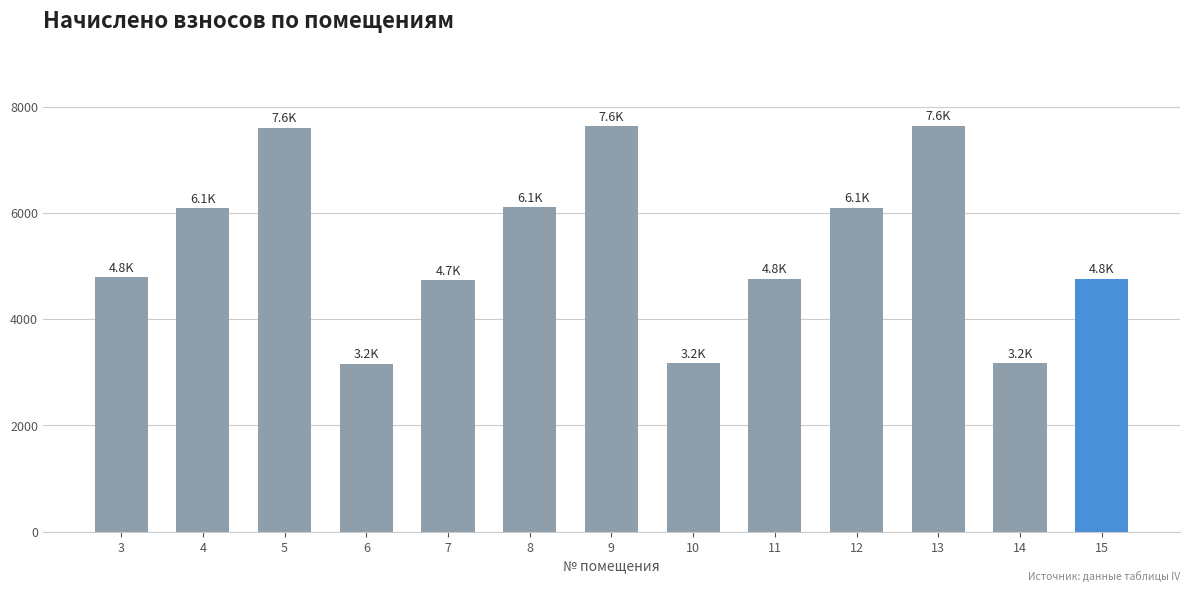

What is the smallest value displayed?

3158.2